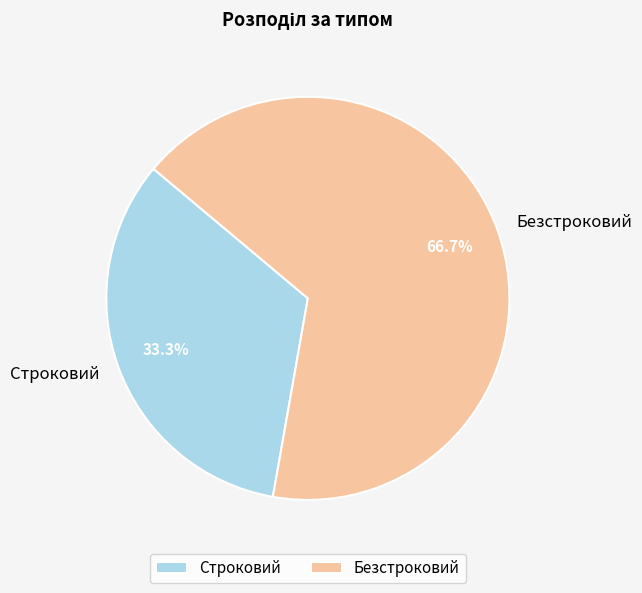

To the nearest percent, what is the difference between the largest and smallest slice percentages?

33%